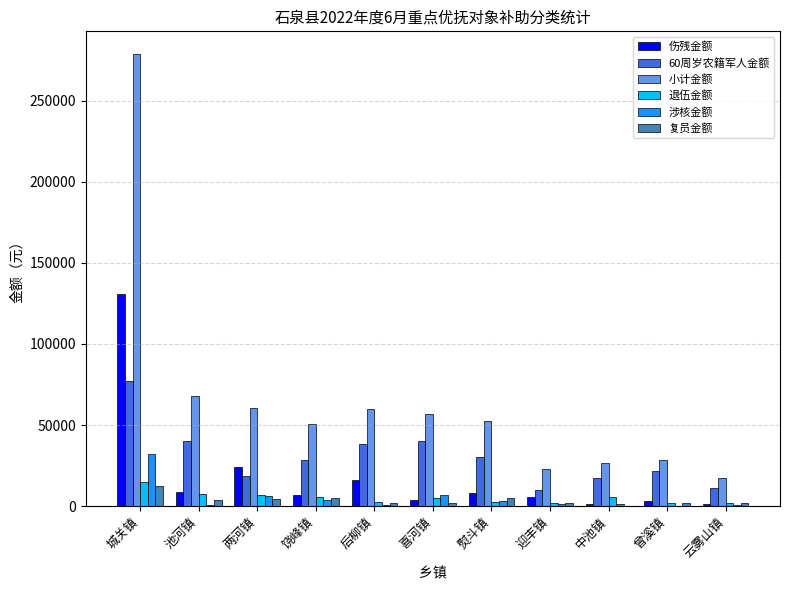

Where is 小计金额 nearest to the value 148216?

池河镇